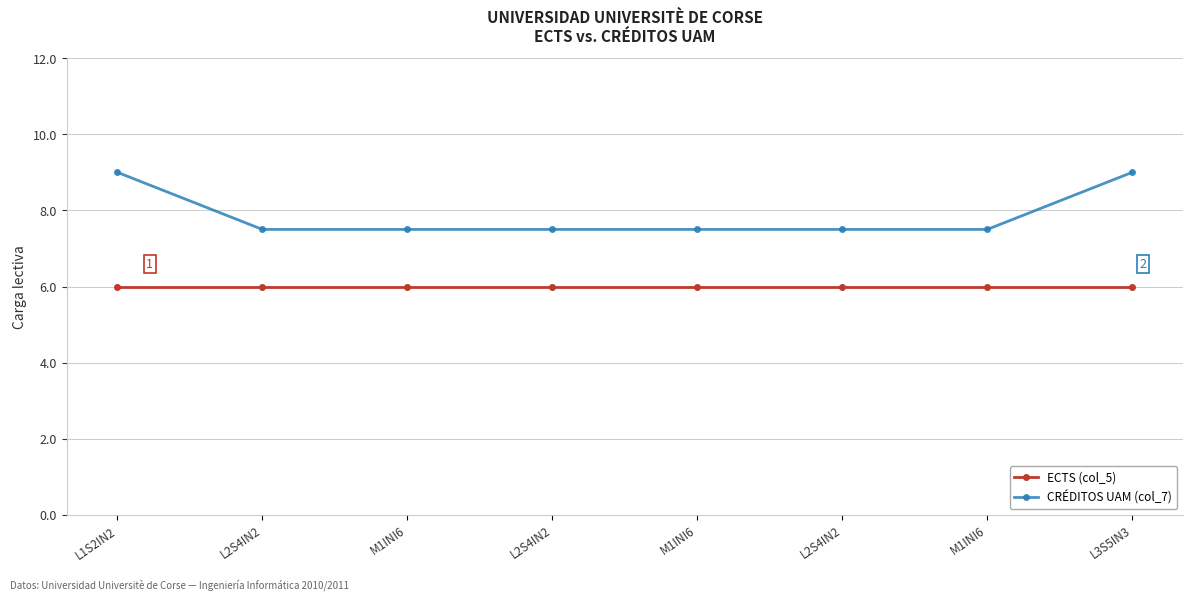

Count the number of data series in this chart.

2